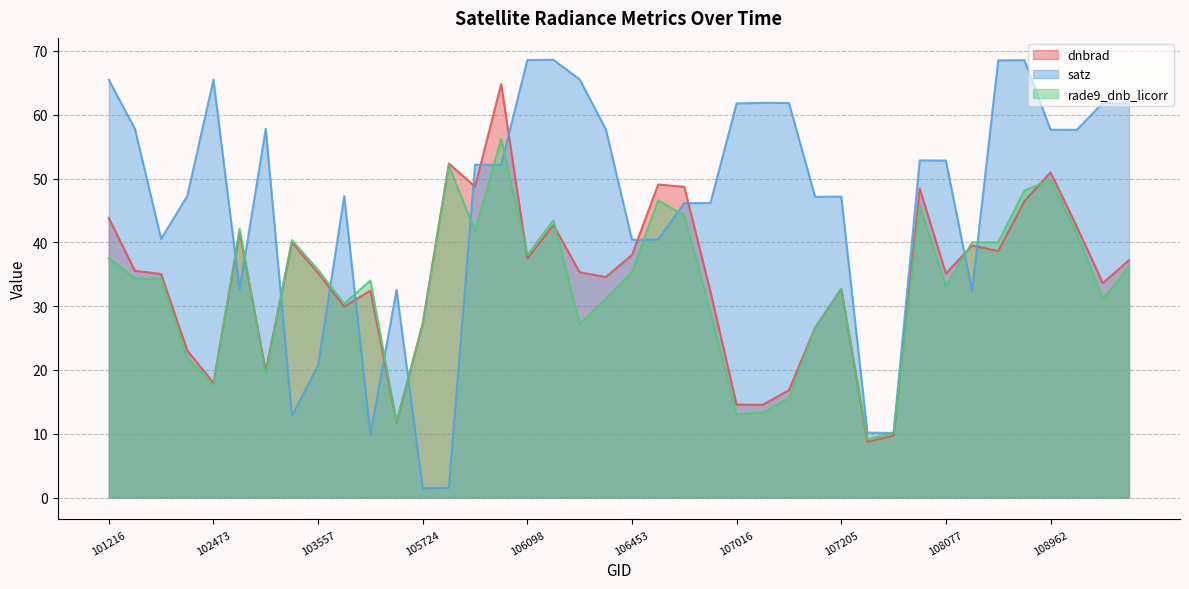

At how many categories does at least one series exceed 44?

29